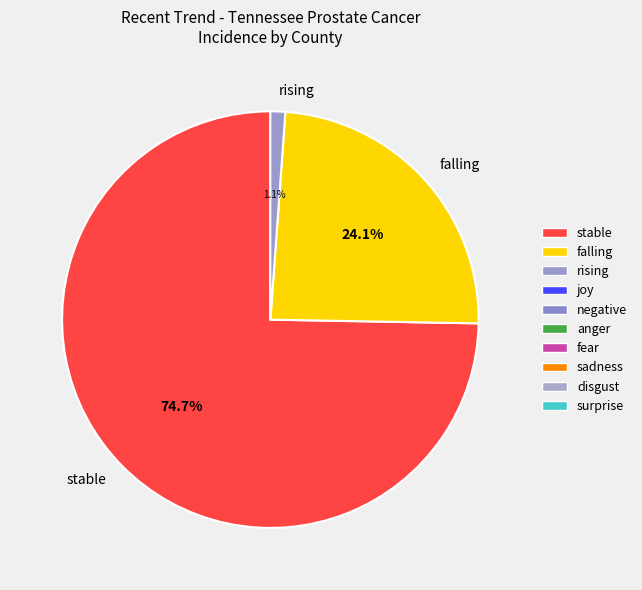

Is it true that falling is 33% of the pie?

False